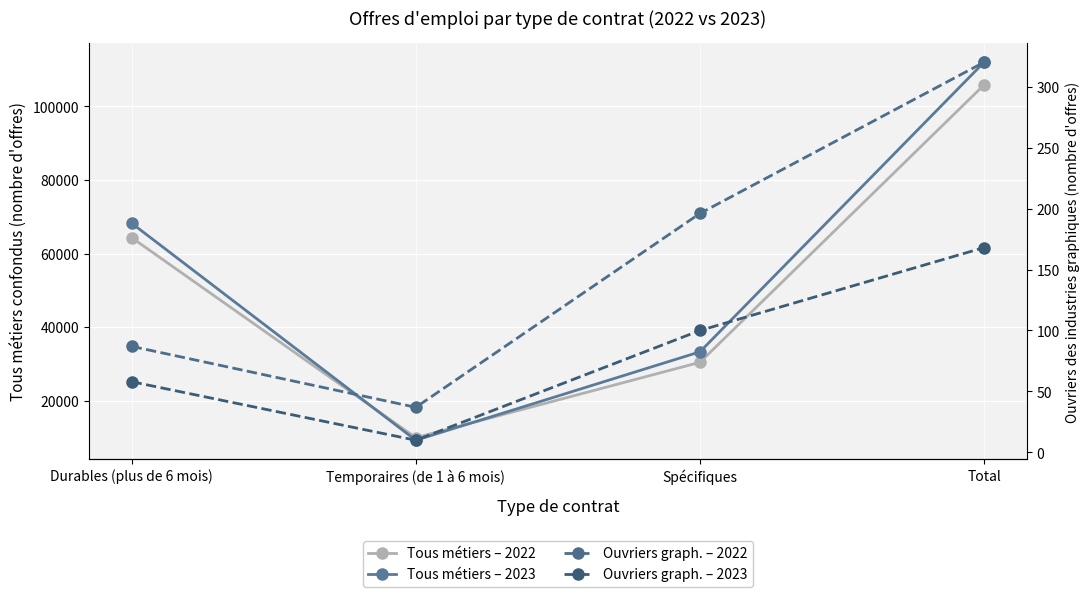

True or false: Ouvriers graph. – 2023 has a value of 168 at Total.

True